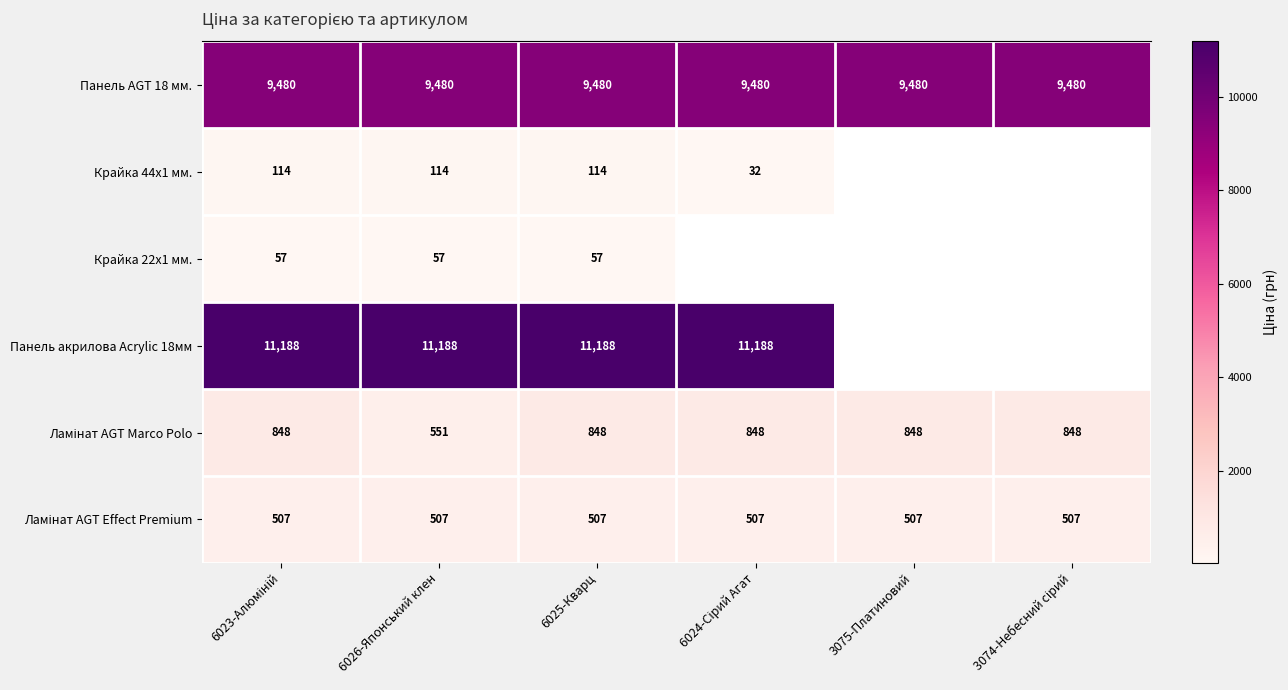

What is the difference between the maximum and minimum values in the Ламінат AGT Marco Polo series?

296.9